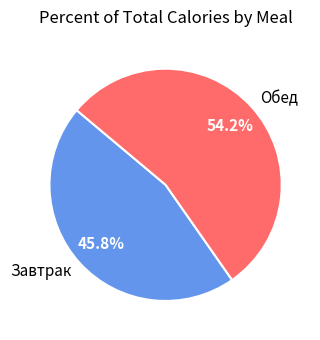

Which slice is the smallest?

Завтрак